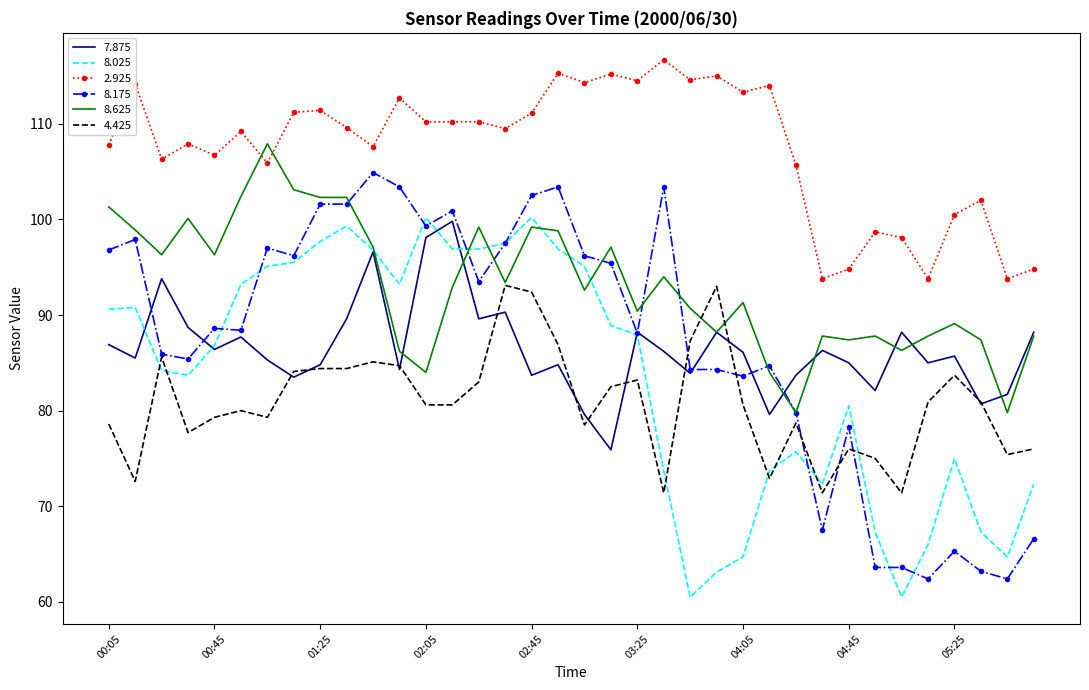

True or false: 8.025 and 8.175 cross at least once.

True